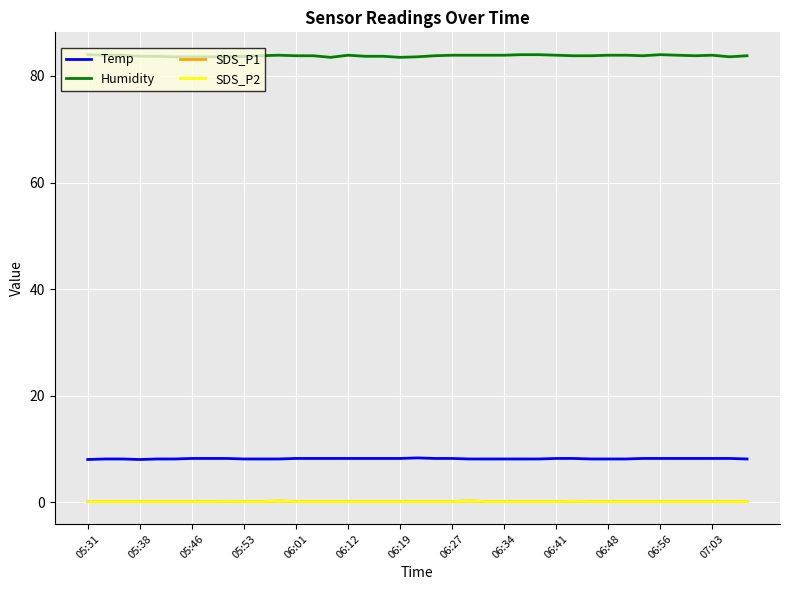

True or false: Humidity and SDS_P2 intersect in this chart.

False